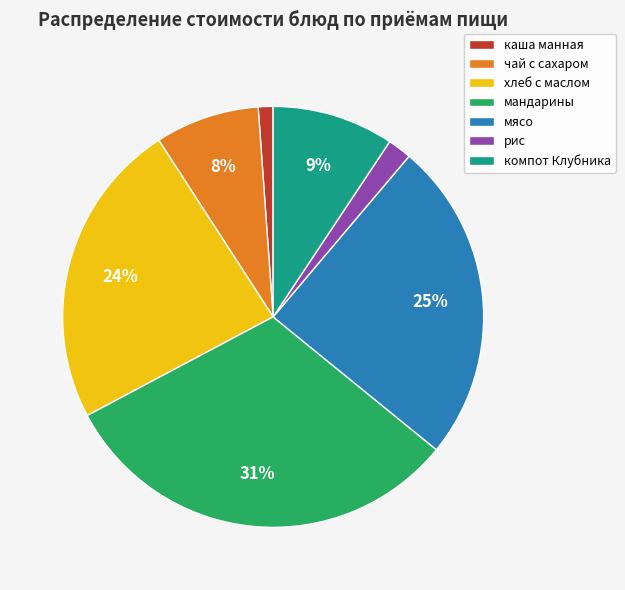

Which slice is the smallest?

каша манная